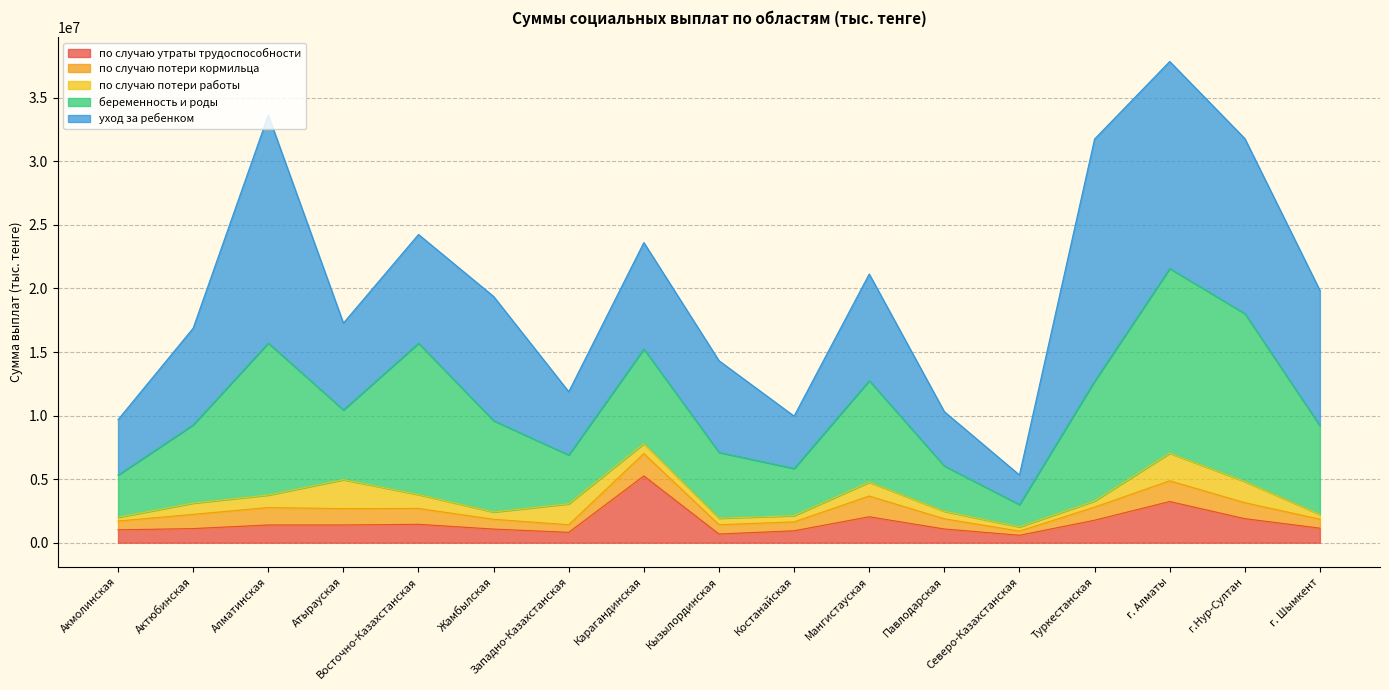

At how many categories does at least one series exceed 7672538?

9